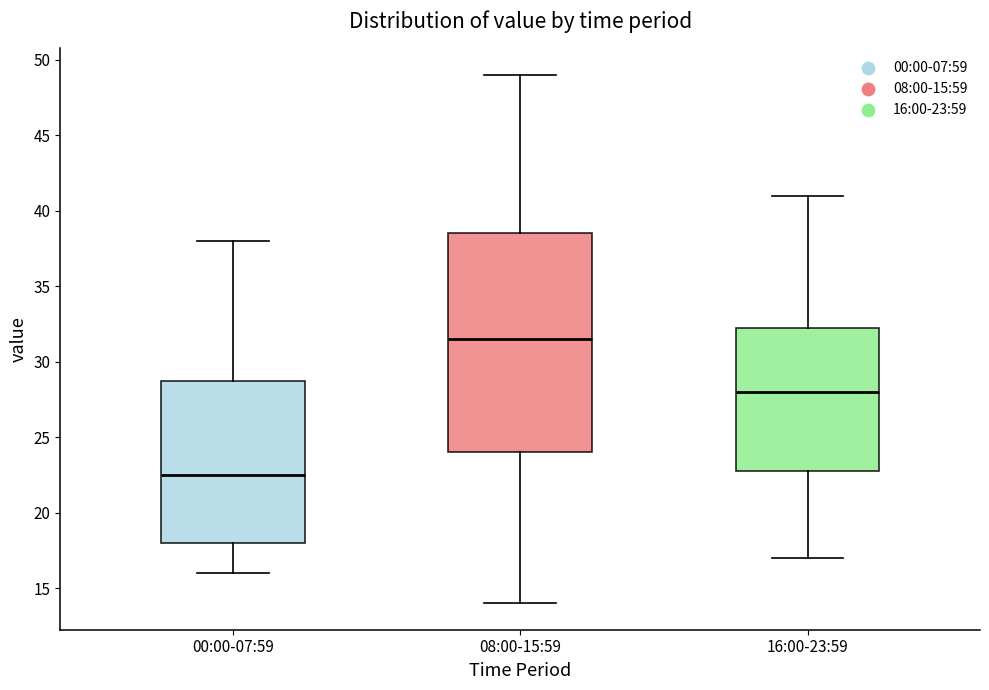

Where is the upper edge of the box for 08:00-15:59 on the y-axis? The values are not printed on the chart, so give them approximately, as read against the axis.

38.5